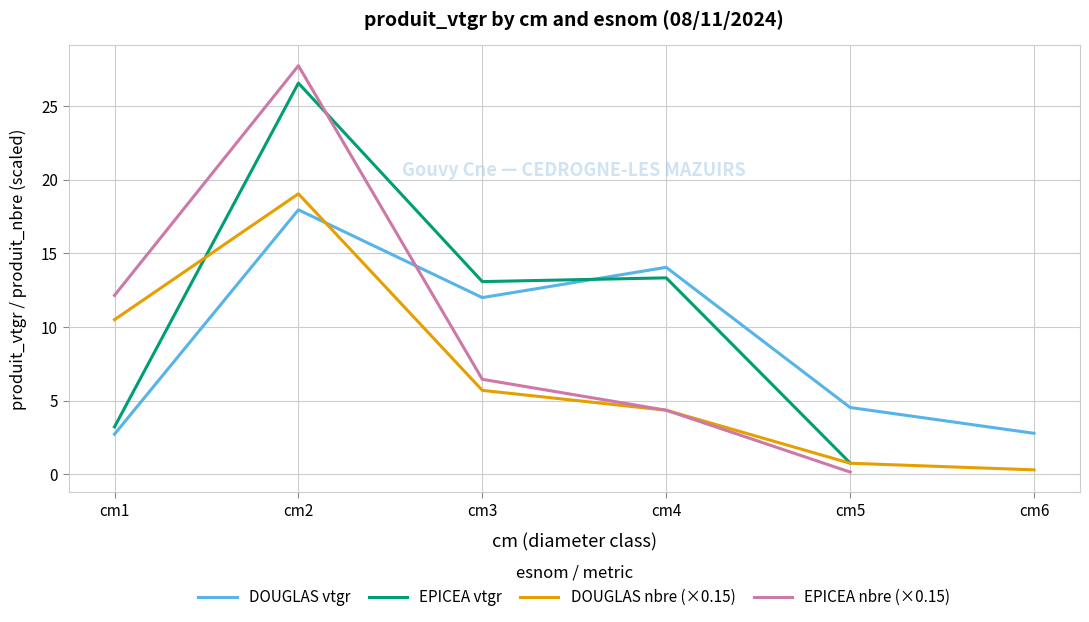

What is the value of the EPICEA nbre (×0.15) point at the 2nd from the left?

27.8